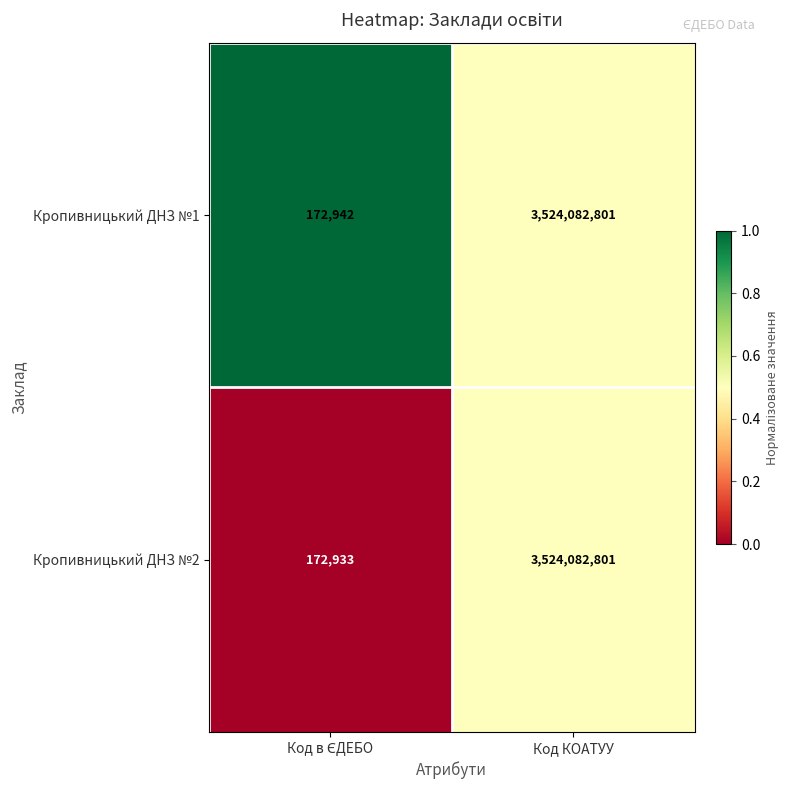

Which series has the largest range (max minus min)?

Кропивницький ДНЗ №2